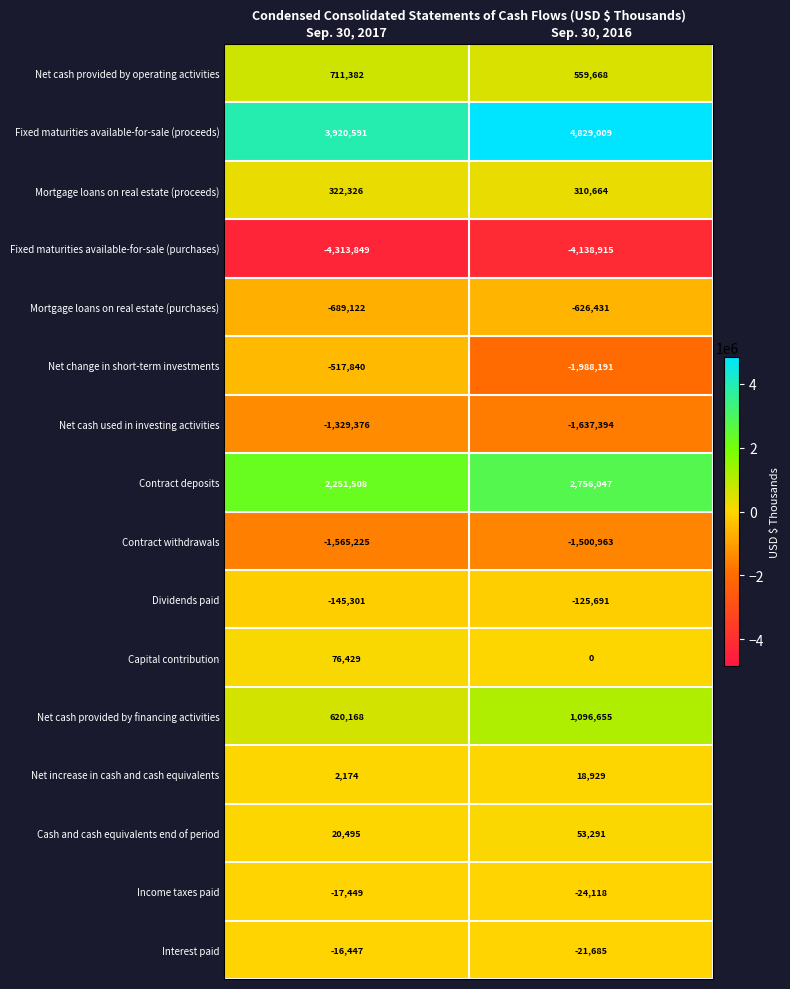

Rank the series at Sep. 30, 2017 from highest to lowest value.

Fixed maturities available-for-sale (proceeds), Contract deposits, Net cash provided by operating activities, Net cash provided by financing activities, Mortgage loans on real estate (proceeds), Capital contribution, Cash and cash equivalents end of period, Net increase in cash and cash equivalents, Interest paid, Income taxes paid, Dividends paid, Net change in short-term investments, Mortgage loans on real estate (purchases), Net cash used in investing activities, Contract withdrawals, Fixed maturities available-for-sale (purchases)